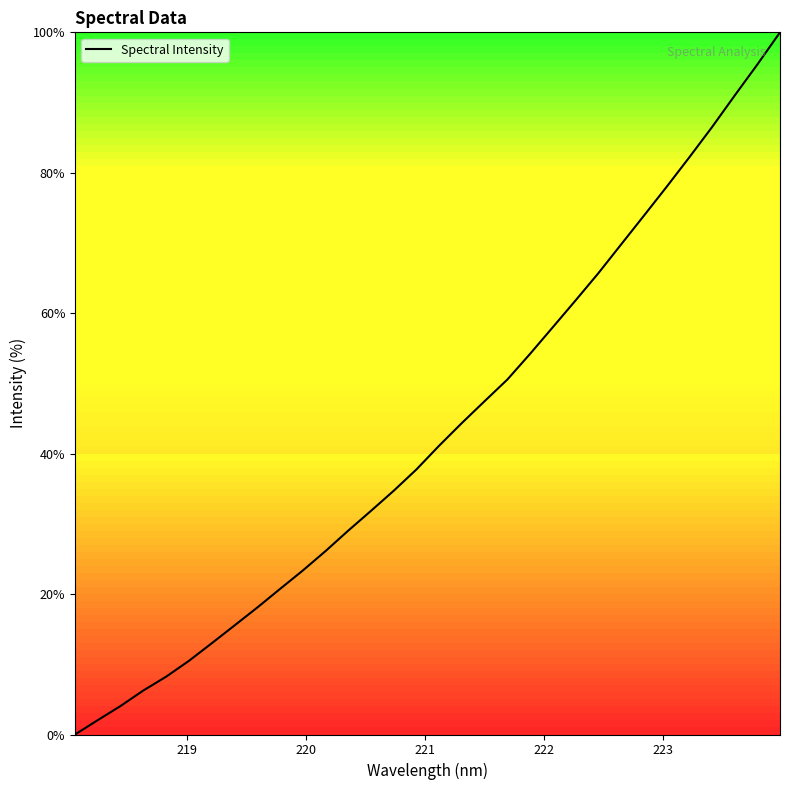

What is the greatest value displayed?

100.0